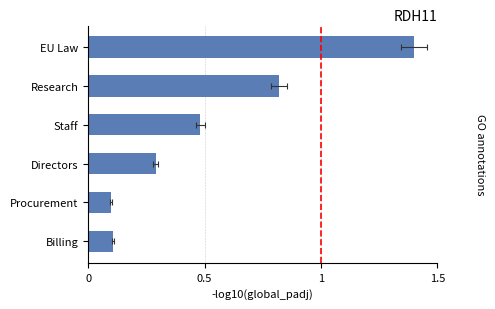

The value at Staff is 0.2. True or false?

False